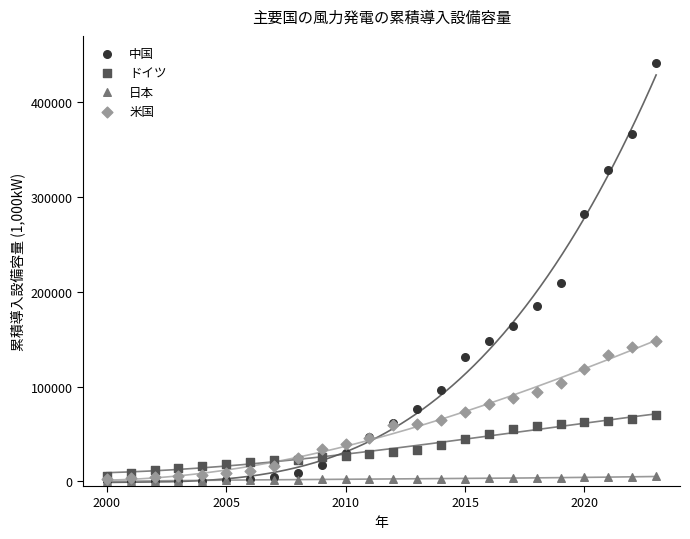

What are all the series names shown in the legend?

中国, ドイツ, 日本, 米国